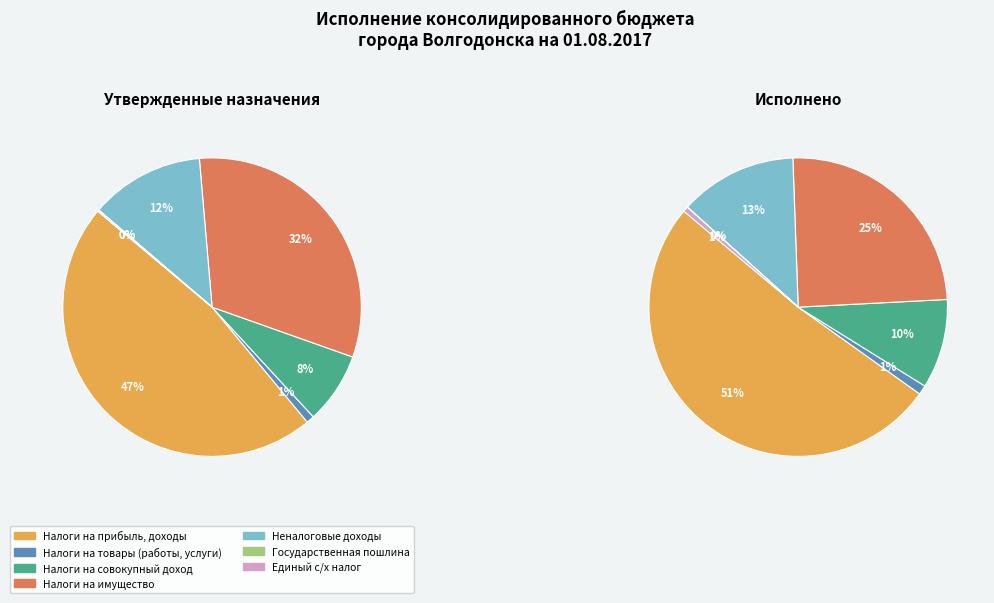

Is it true that ГОСУДАРСТВЕННАЯ ПОШЛИНА is 1% of the pie?

False